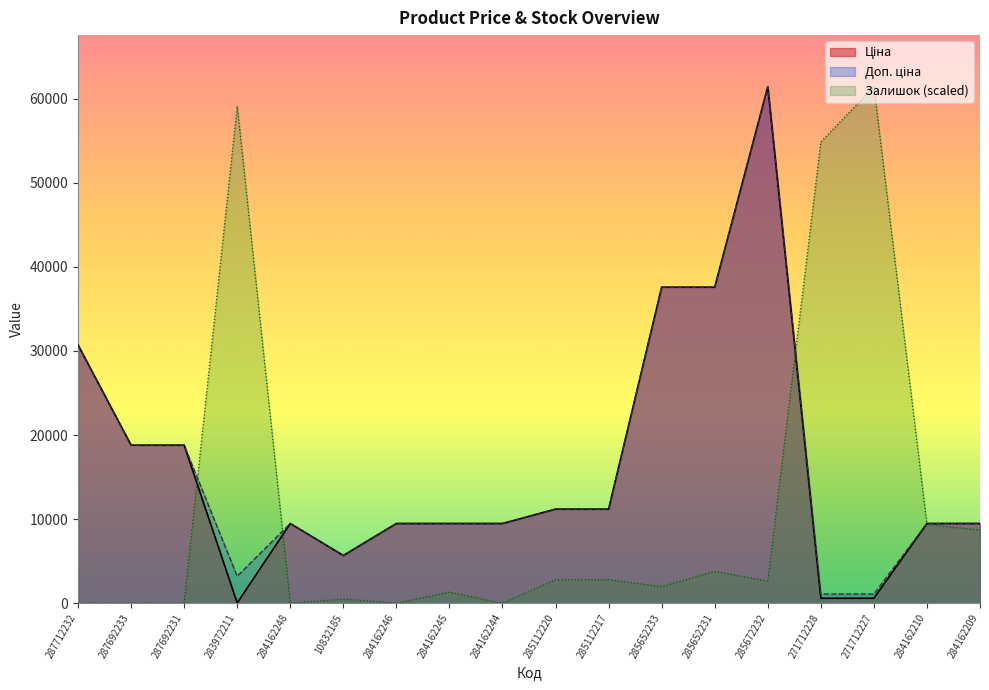

Is the value of Ціна at 284162245 greater than the value of Залишок at 287692233?

Yes